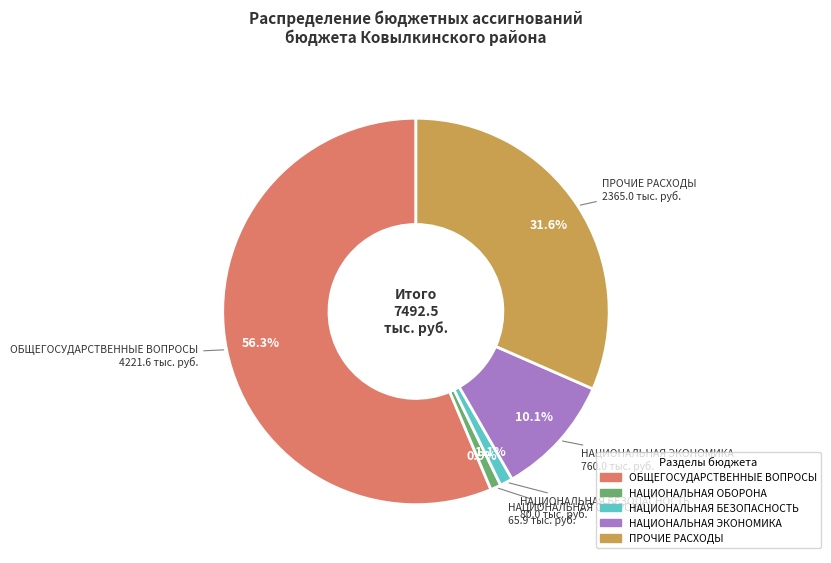

Is it true that 04 is 16% of the pie?

False